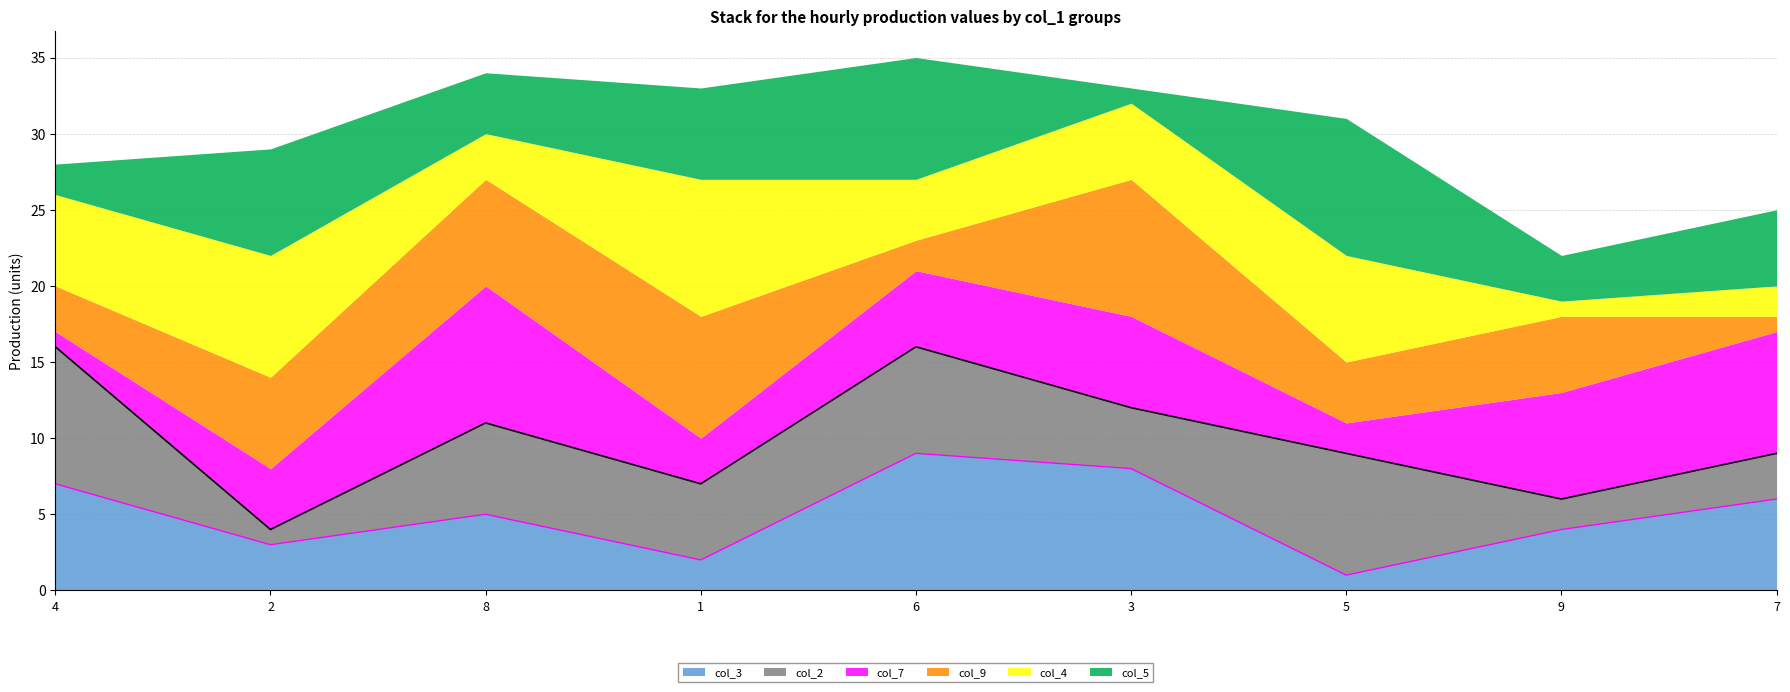

Rank the categories by col_3 value from lowest to highest.

5, 1, 2, 9, 8, 7, 4, 3, 6